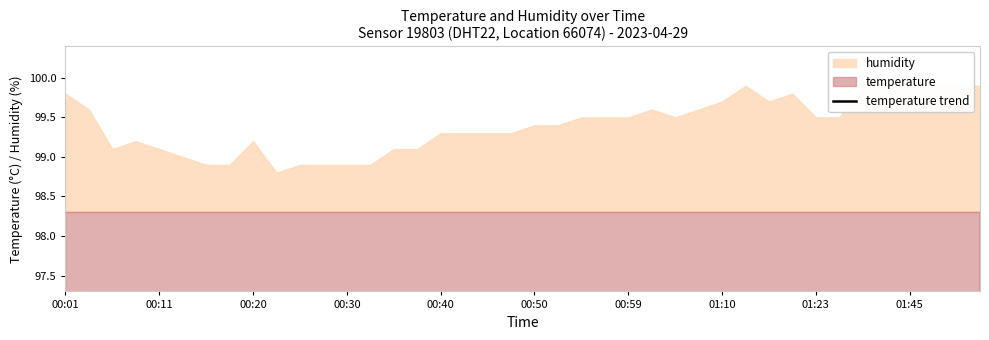

Which has a higher value, 00:11 or 15?

00:11